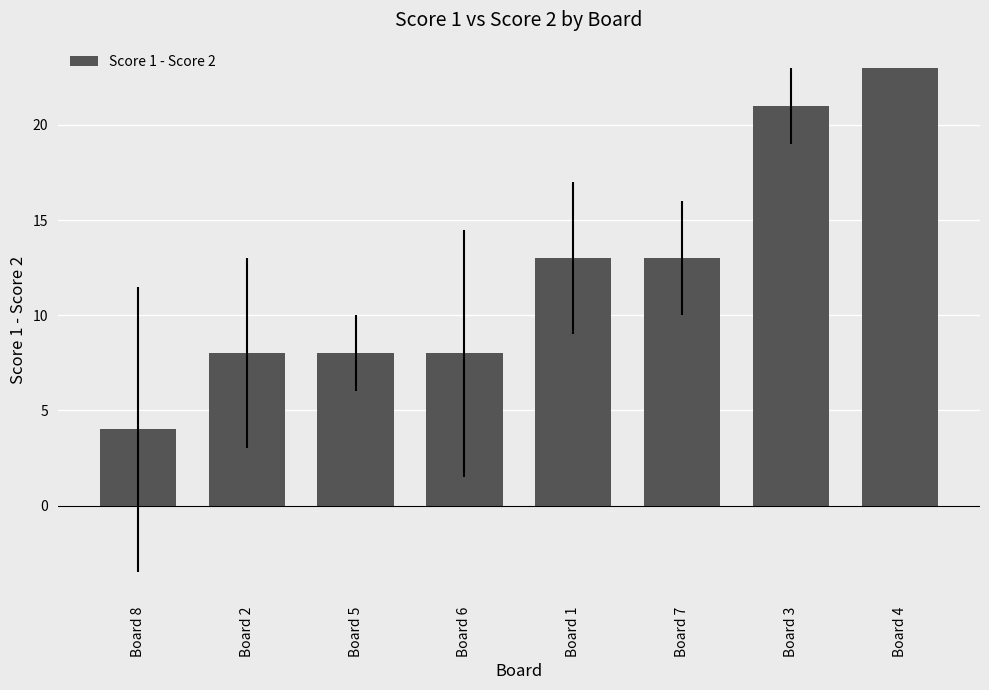

What is the sum of the values at Board 3 and Board 5?

29